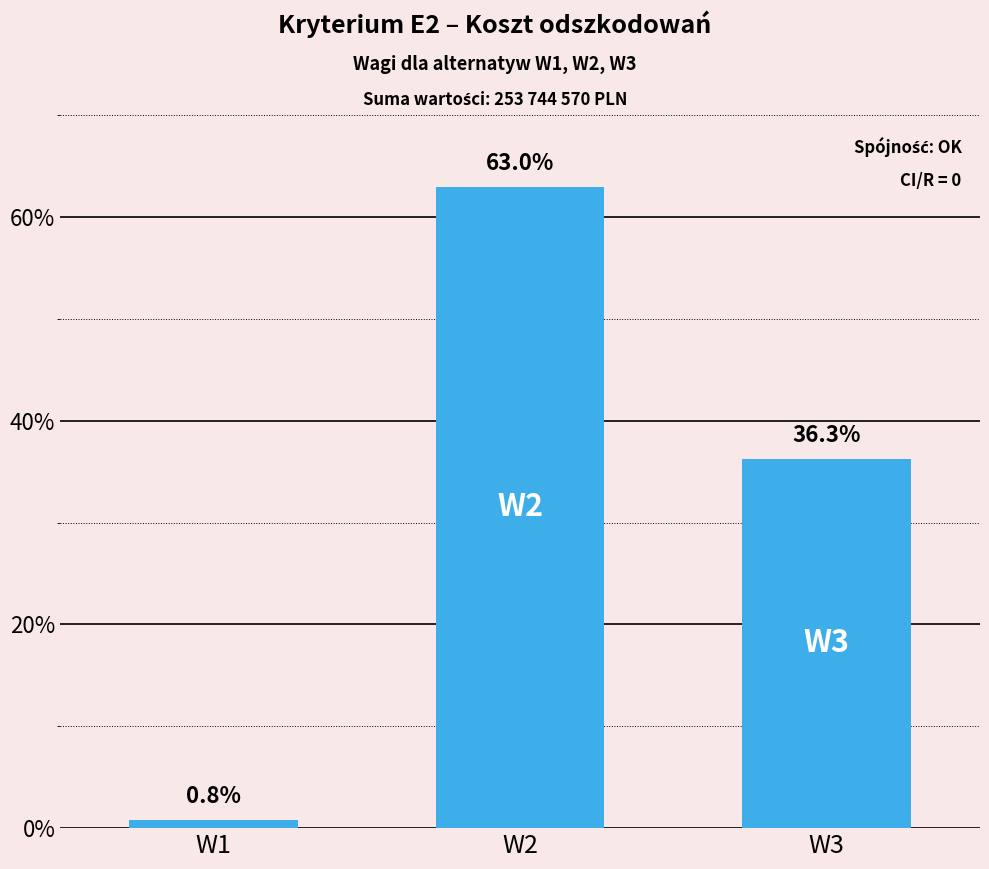

Are the bars horizontal?

No